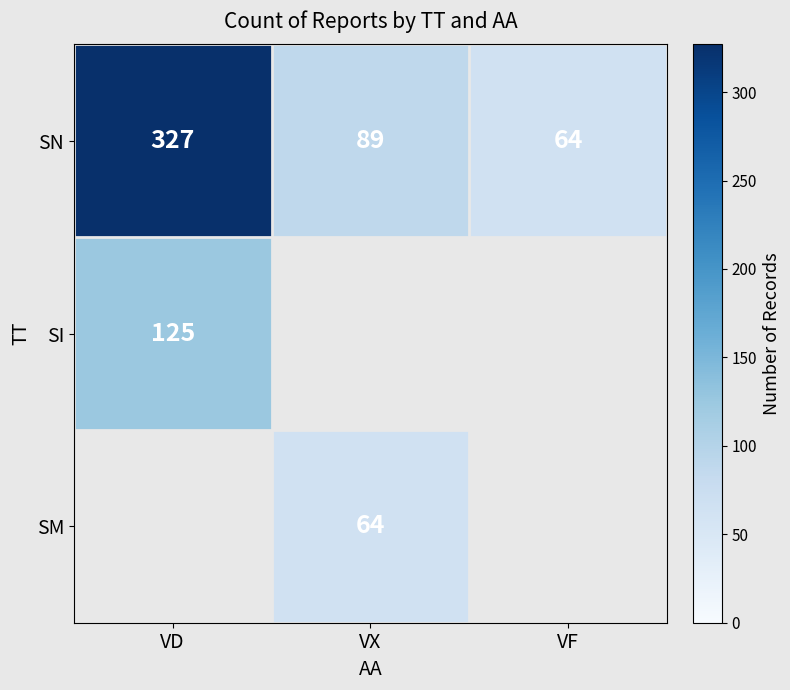

What is the sum of all SN values?

480